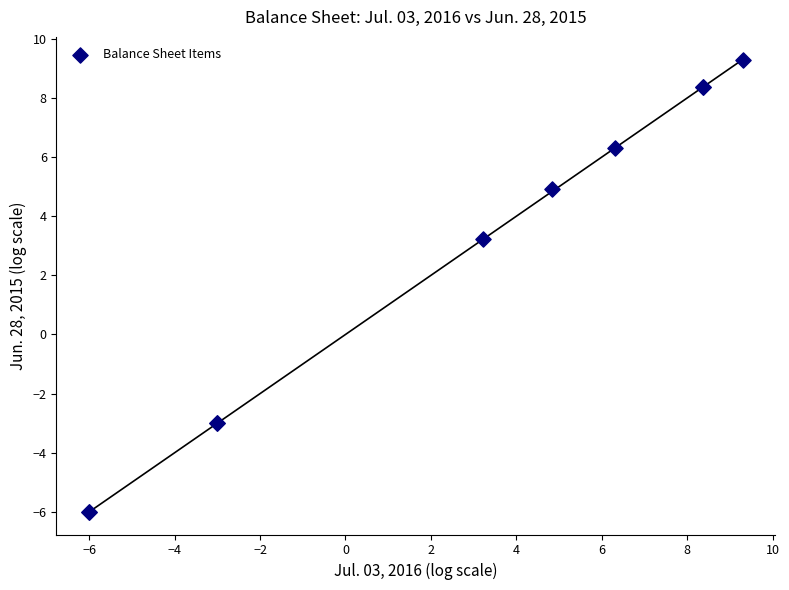

What Y value in the scatter plot is closest to 1?

3.2